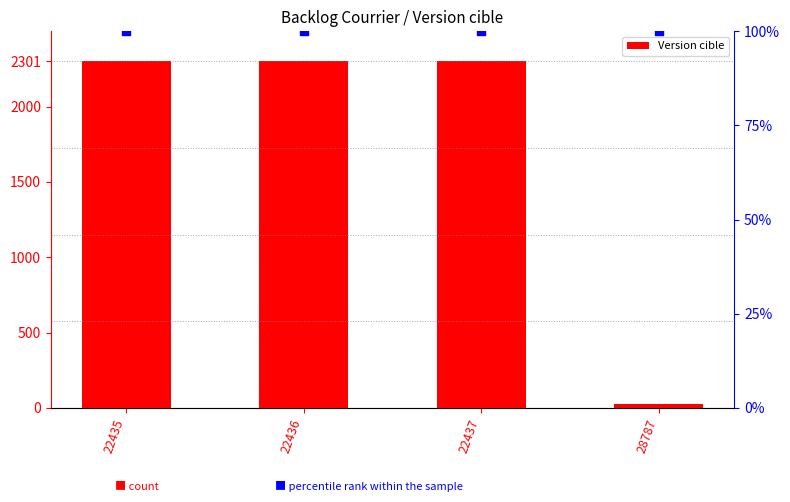

Which series reaches the maximum Y coordinate?

Version cible